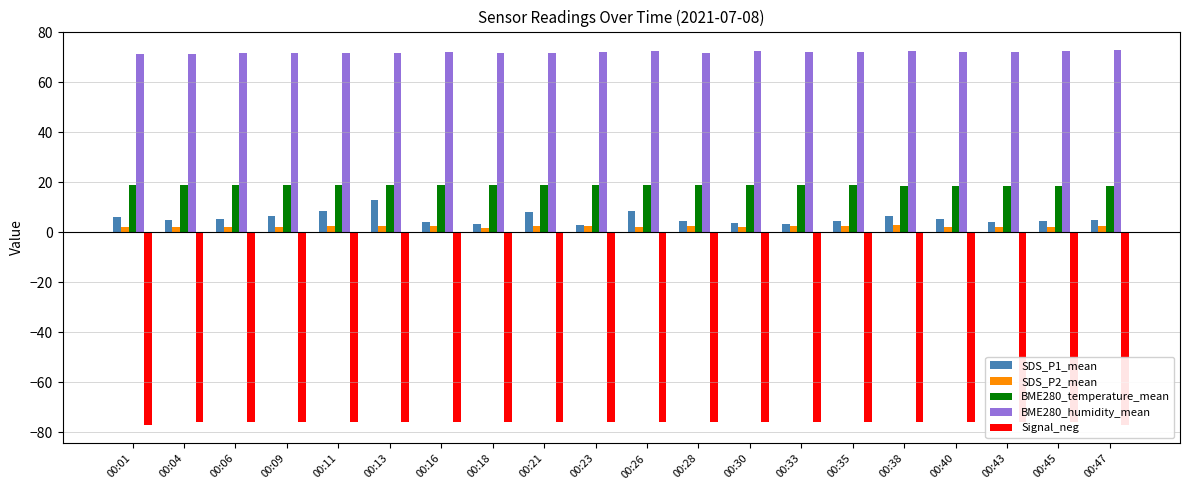

The value of BME280_humidity_mean at 00:16 is 72.0. True or false?

True